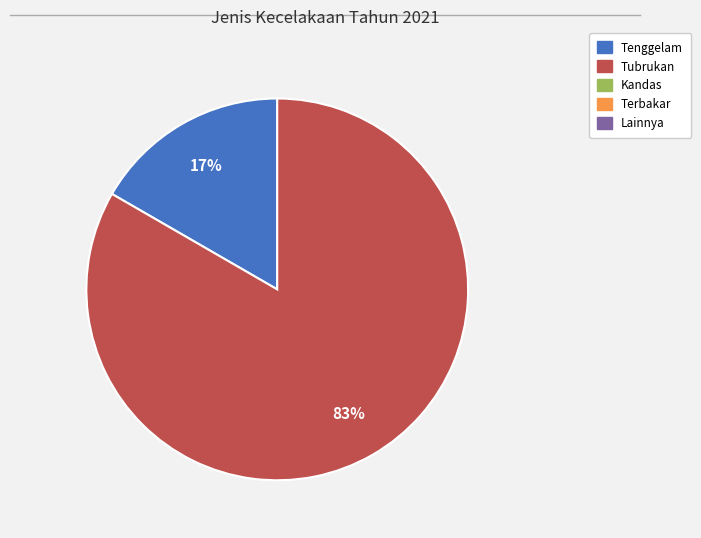

To the nearest percent, what is the average slice percentage?

50%